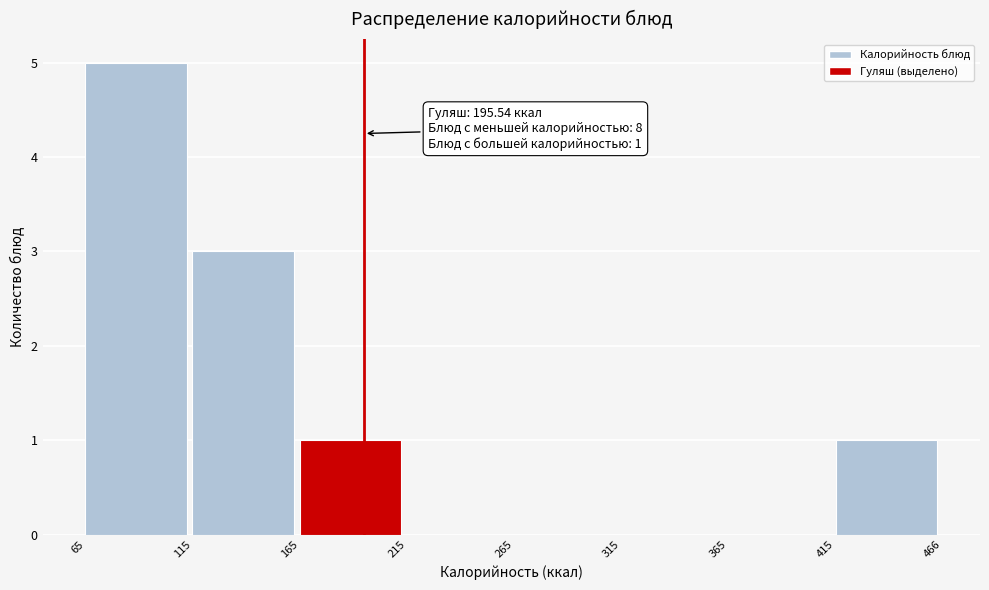

Which range on the x-axis has the tallest bar?

65 to 115